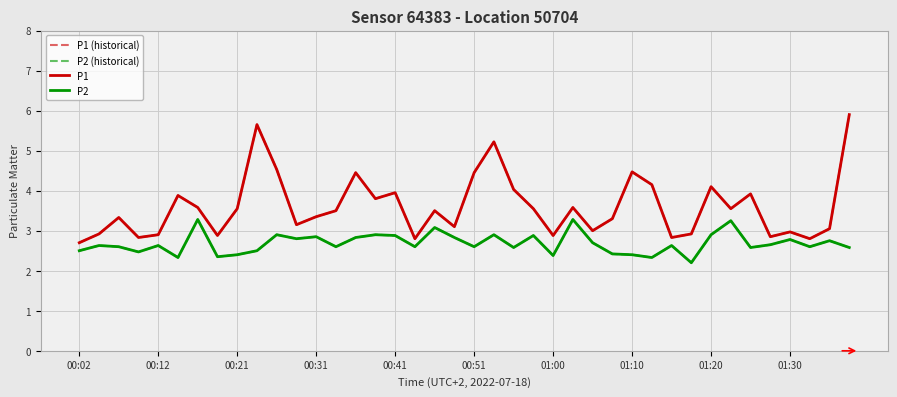

Does the chart display data point markers on the line(s)?

No